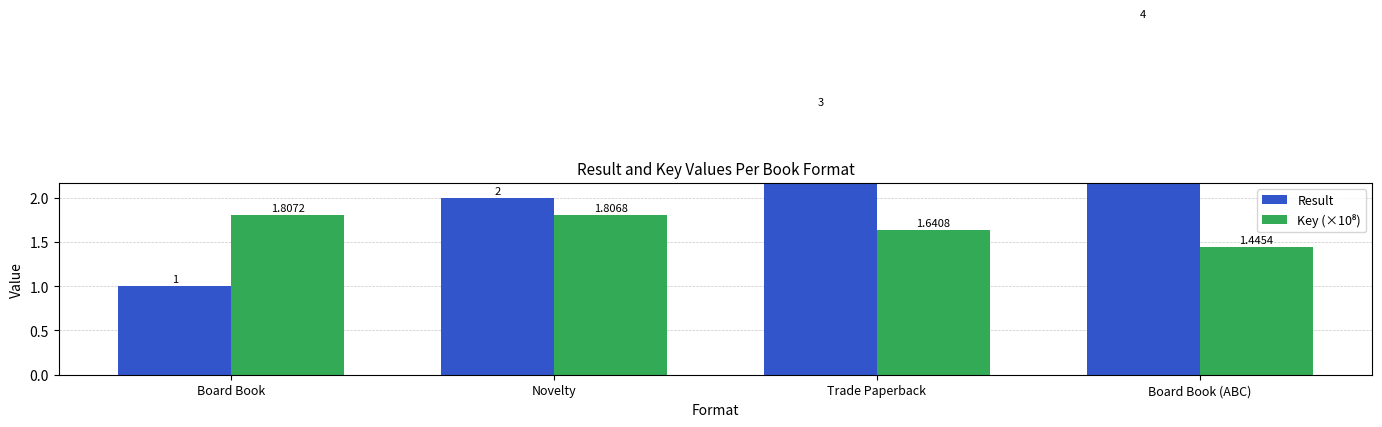

Are the bars horizontal?

No